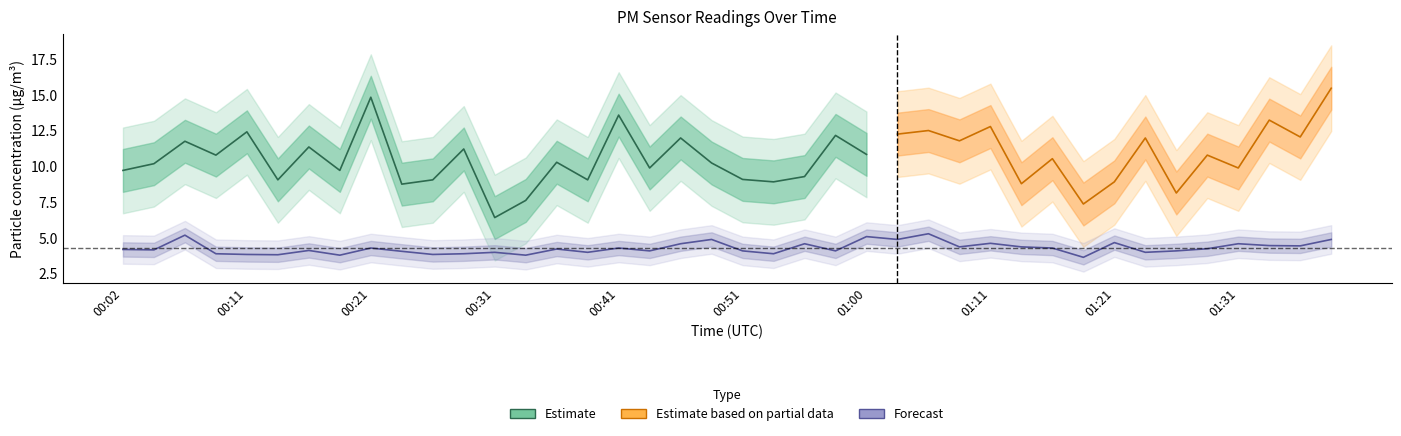

True or false: the data shows 5.6 at 00:36.

False